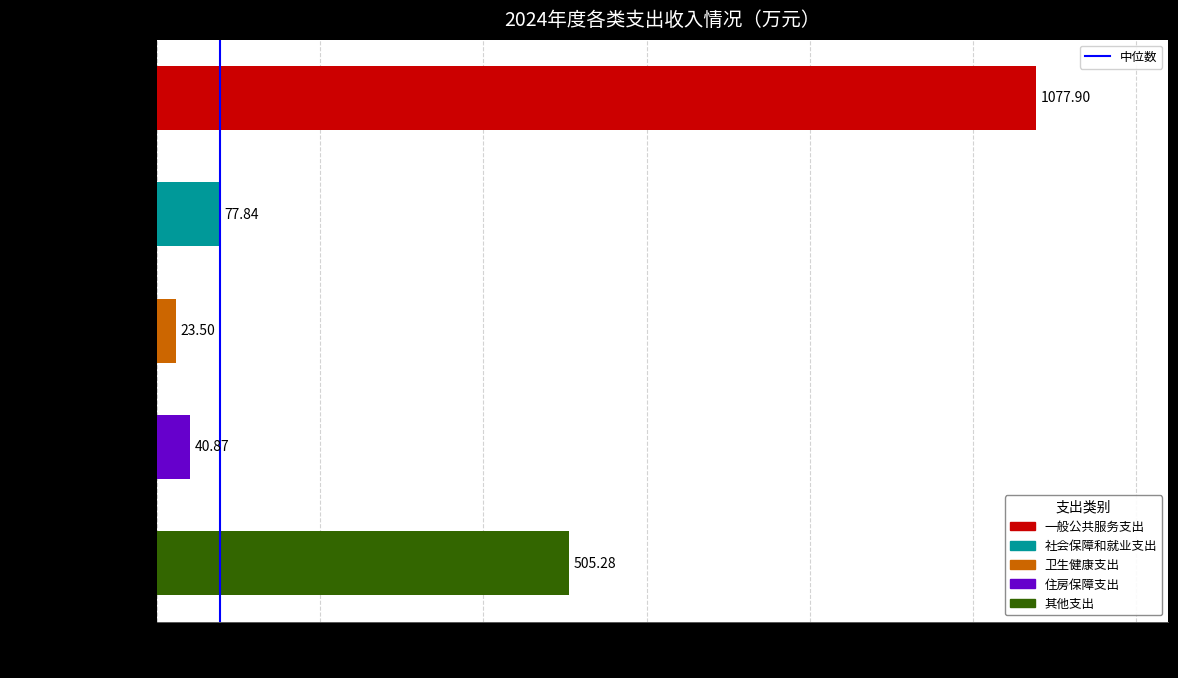

Which label corresponds to the smallest value in the chart?

卫生健康支出